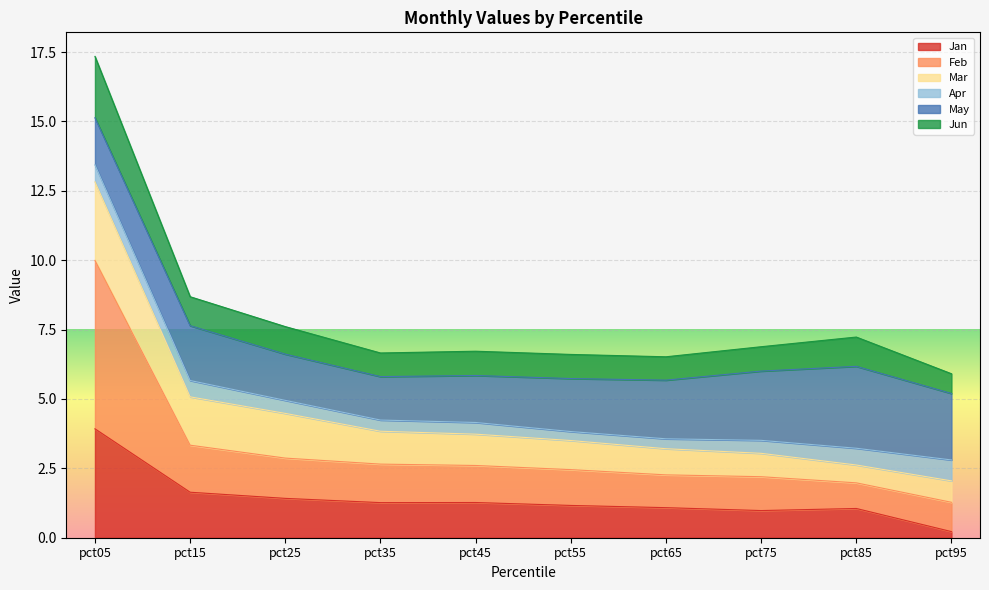

True or false: Jan and Feb cross at least once.

False